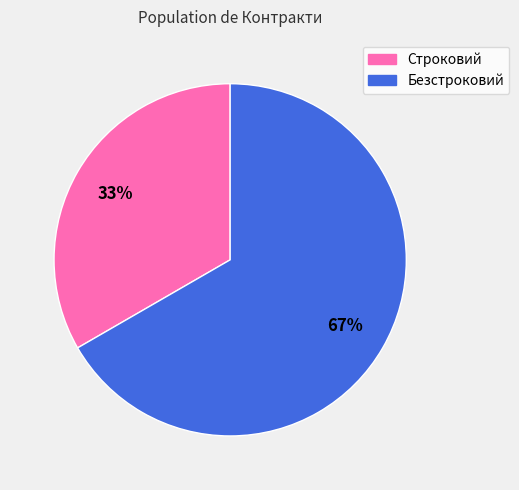

Combined, do Безстроковий and Строковий account for over 50%?

Yes